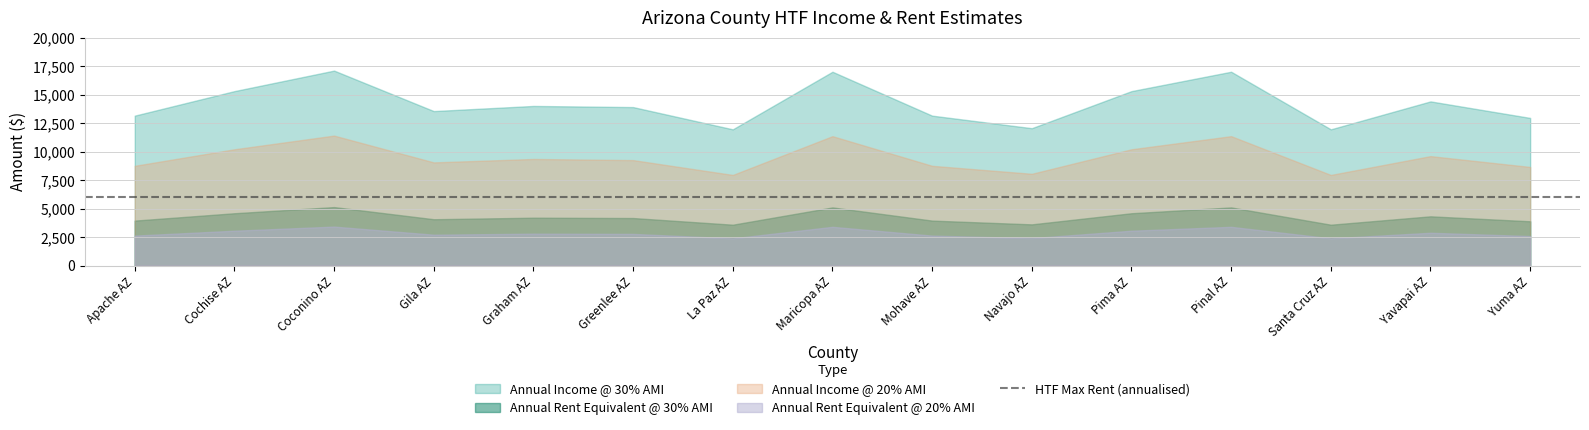

What is the smallest value displayed?

2390.0